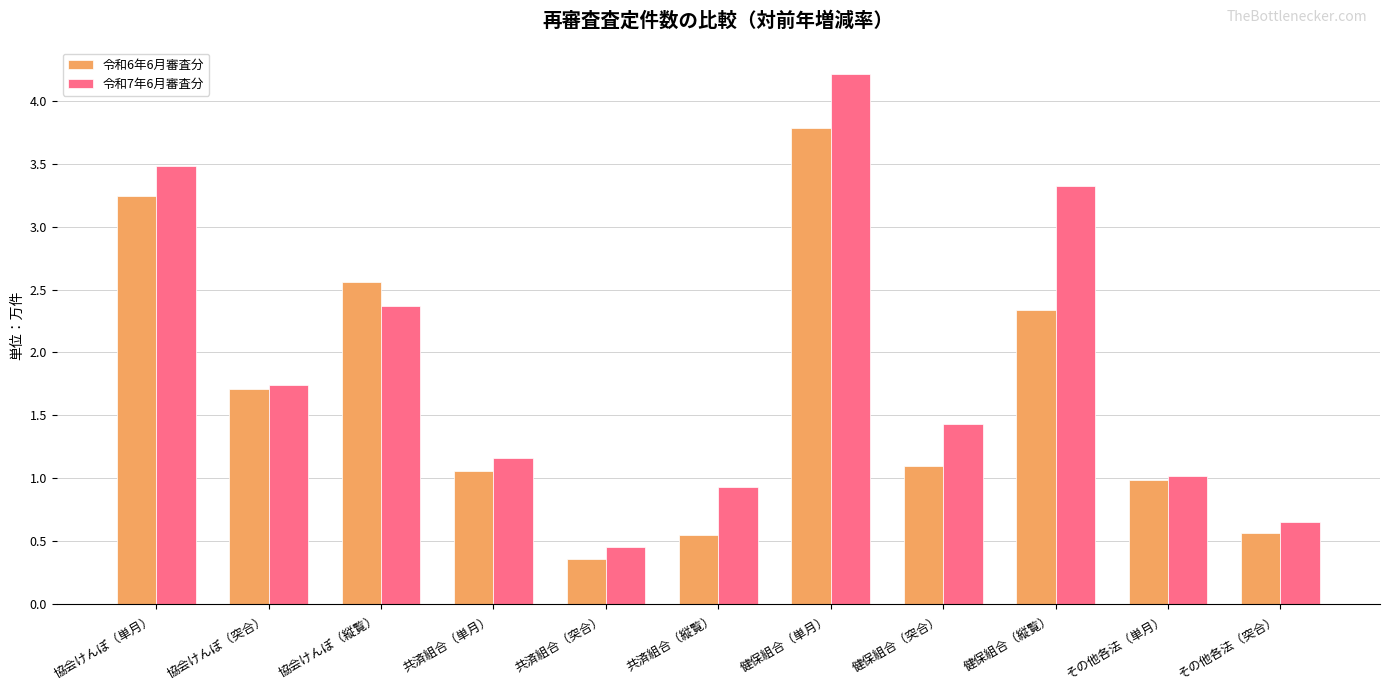

How many bars are there in total?

22